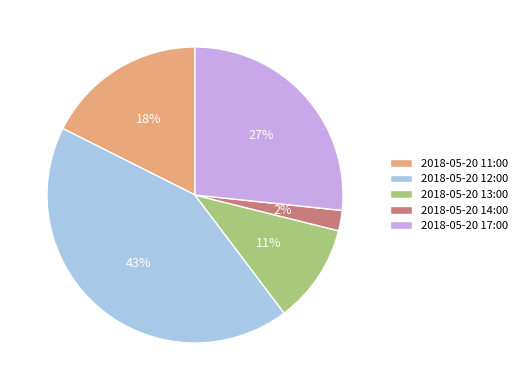

How many segments does this pie chart have?

5